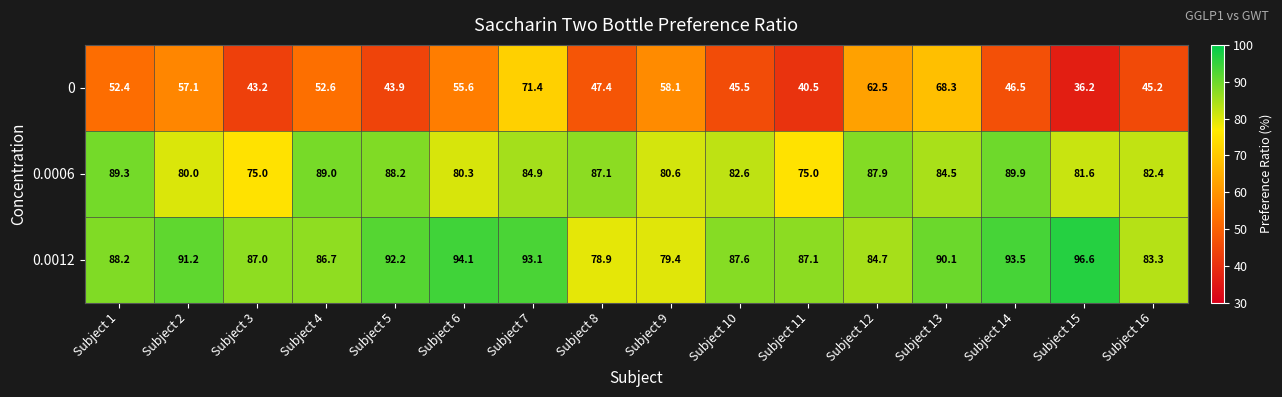

What is the total value across all series at Subject 9?

218.1